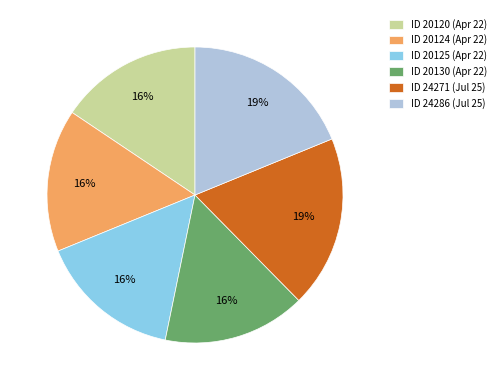

How many segments does this pie chart have?

6